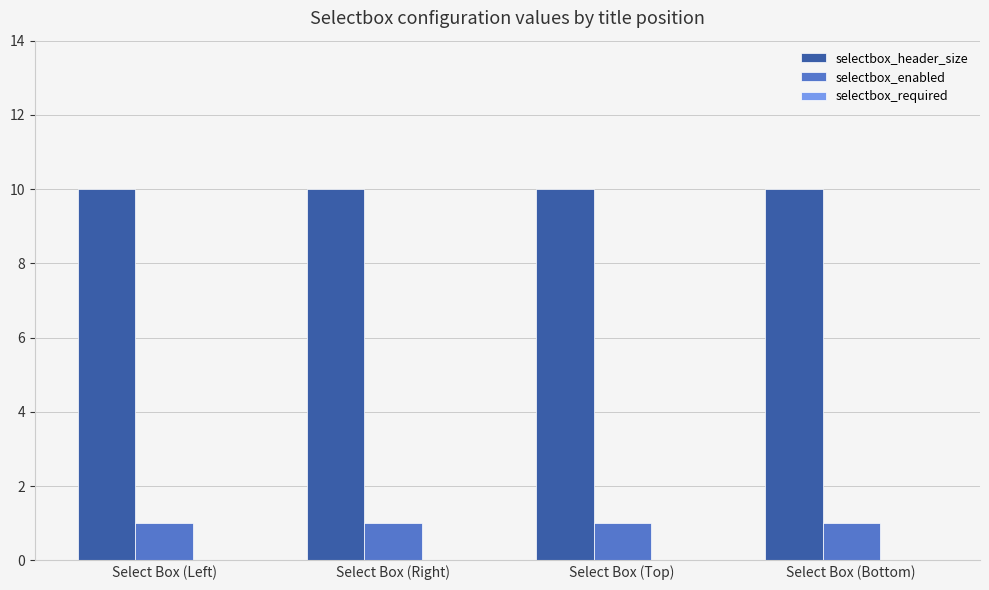

At Select Box (Bottom), list the series in order from largest to smallest.

selectbox_header_size, selectbox_enabled